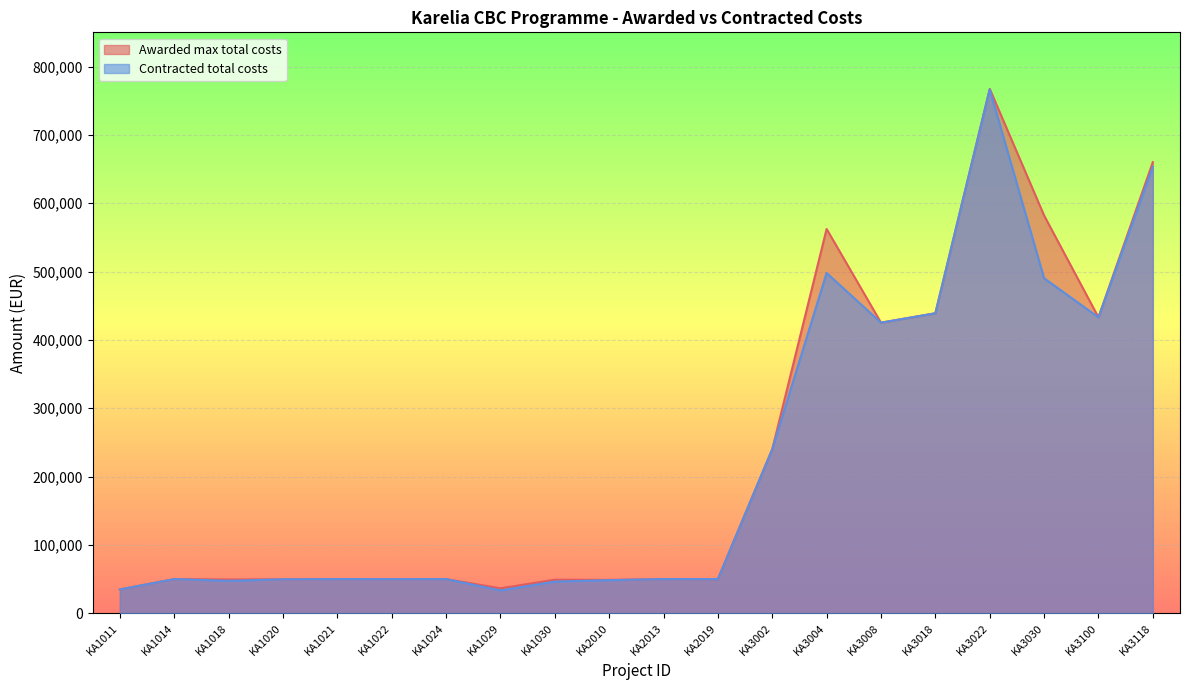

The Contracted total costs series shows 73542 at KA1020. True or false?

False